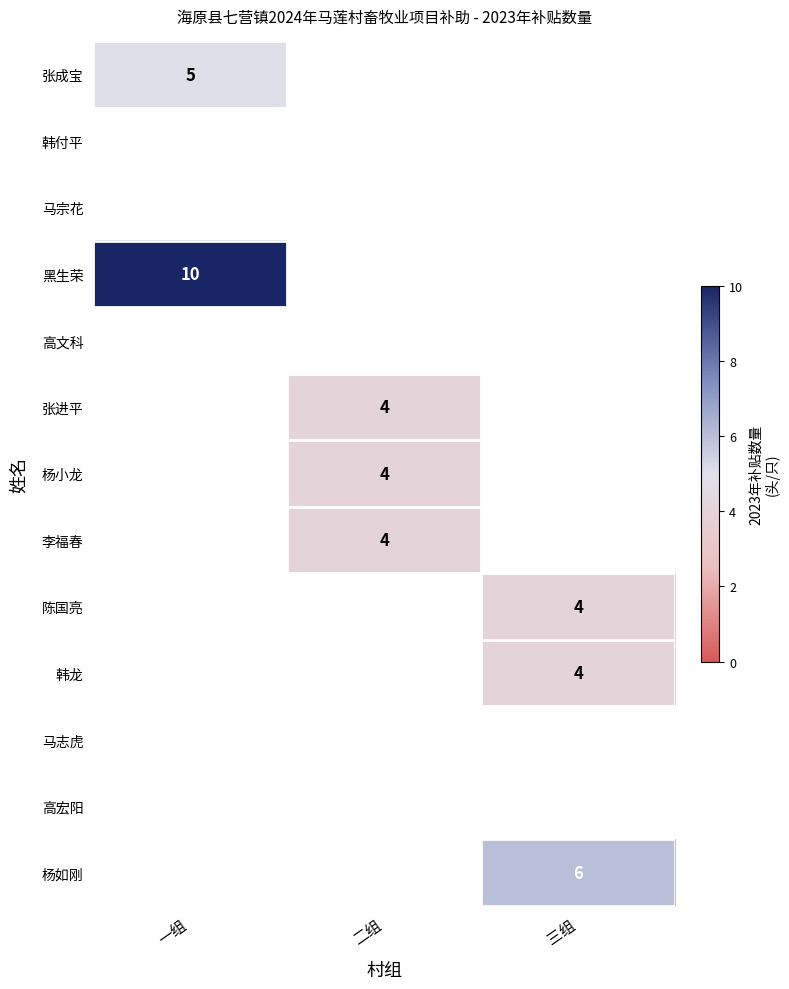

True or false: 杨如刚 has a value of 11 at 三组.

False